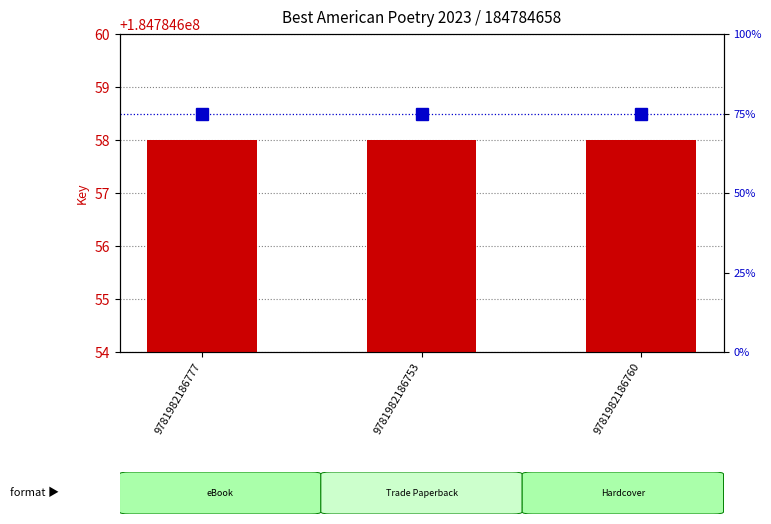

Which series has the largest range (max minus min)?

Key (transformed count)